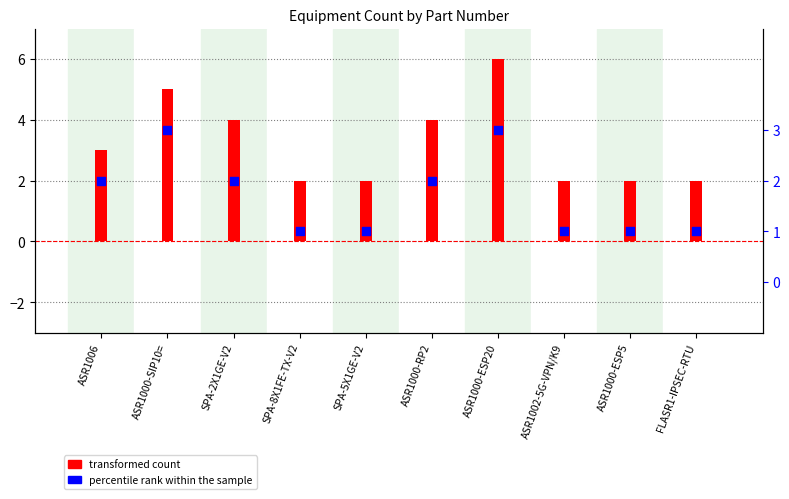

What is the total value across all series at ASR1000-SIP10=?

8